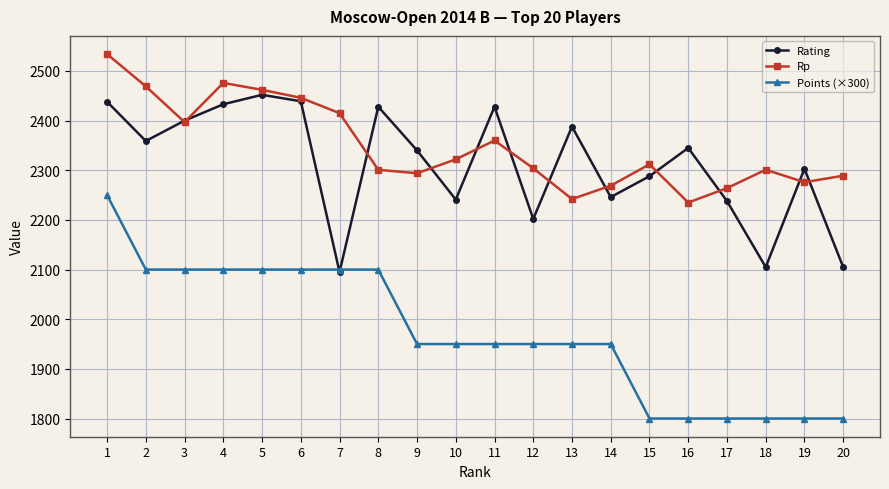

Does the chart display data point markers on the line(s)?

Yes